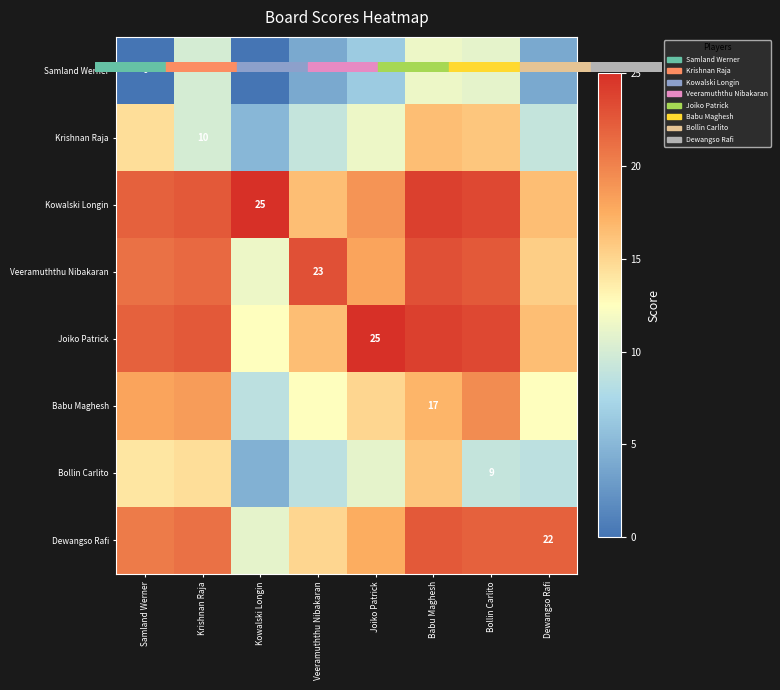

Which category has the lowest value in the Samland Werner series?

Samland Werner